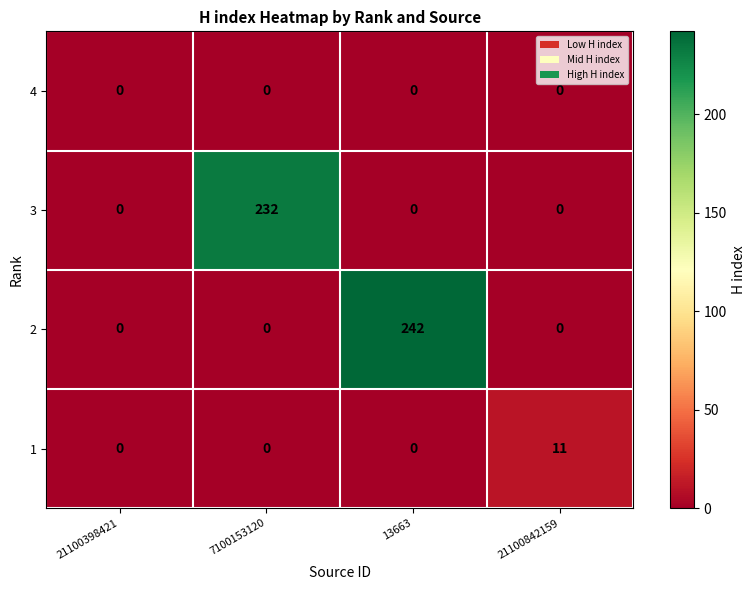

Which series has the largest range (max minus min)?

2